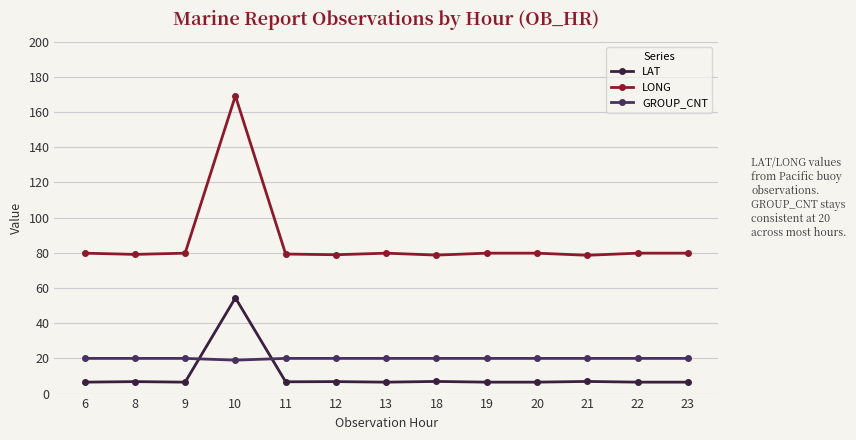

The value of LONG at 12 is 78.9. True or false?

True